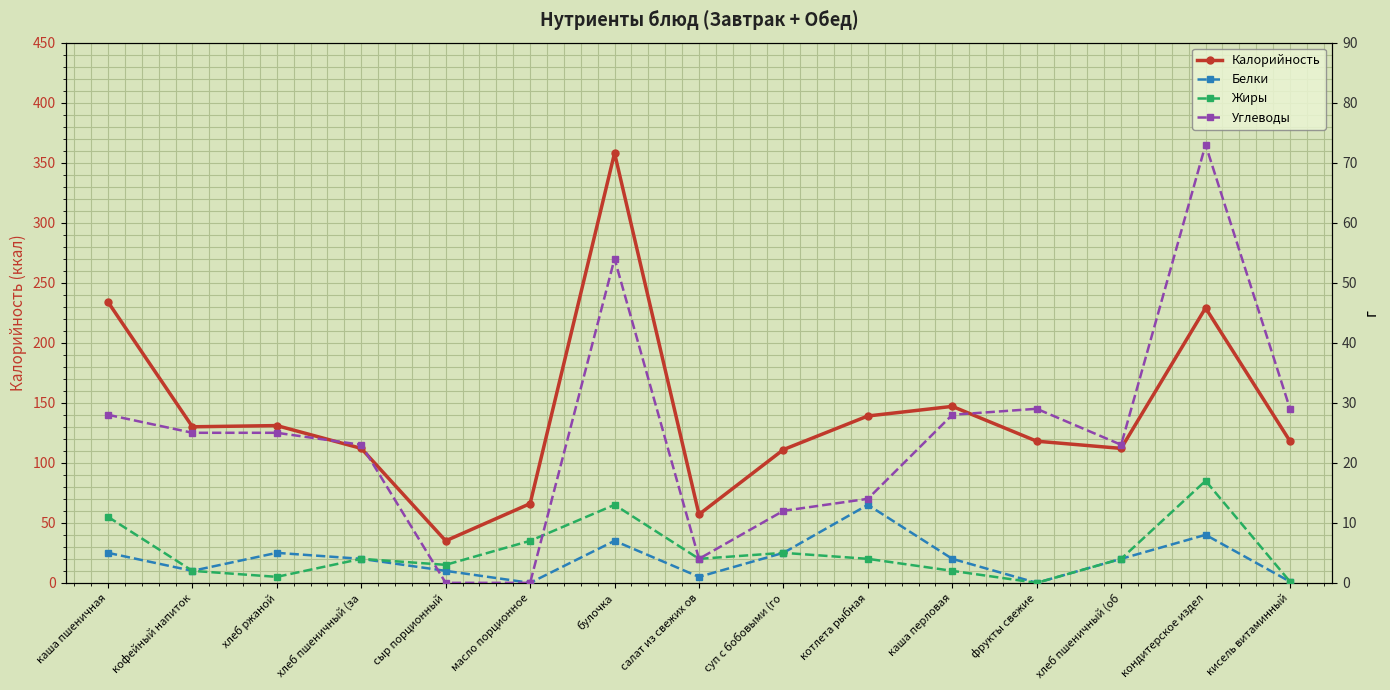

What is the label of the 4th point from the left?

хлеб пшеничный (за